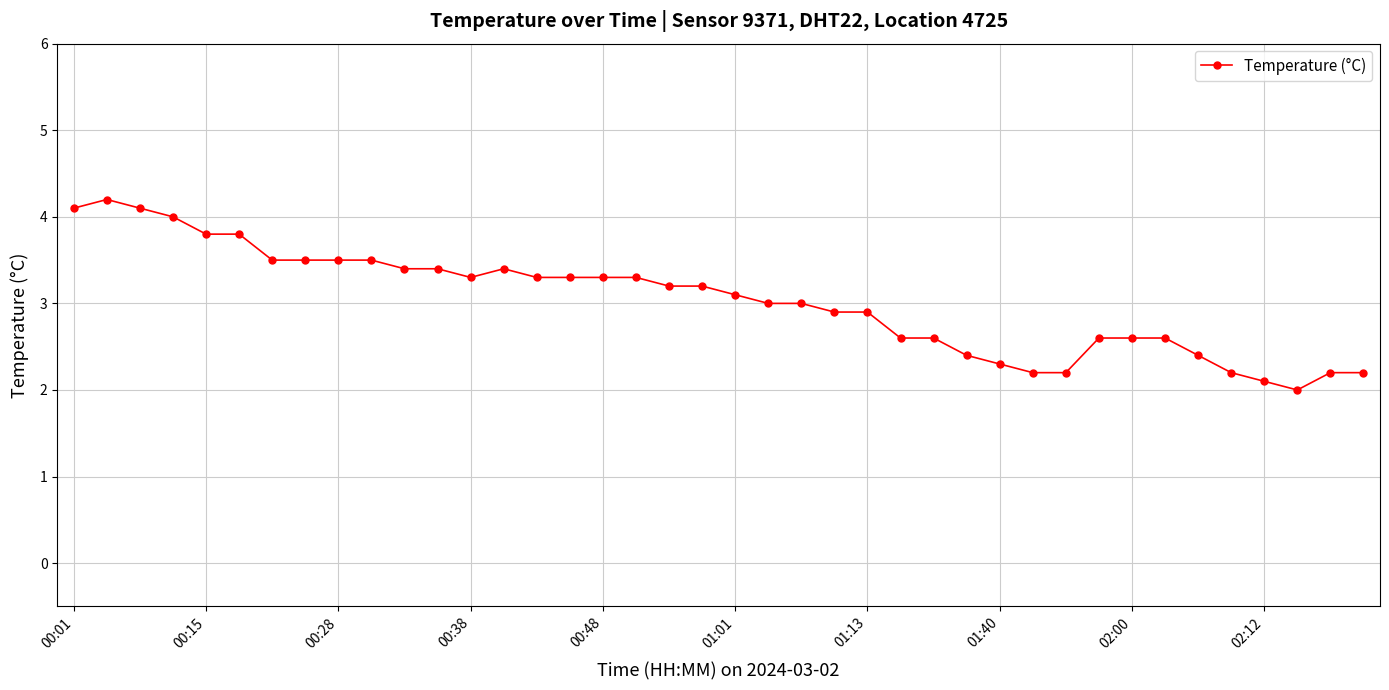

What is the average value?

3.0